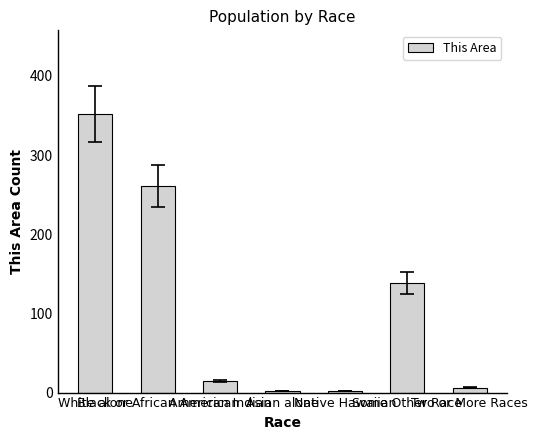

Reading left to right, list all the values displayed in this chart.

352	261	15	2	2	138	6